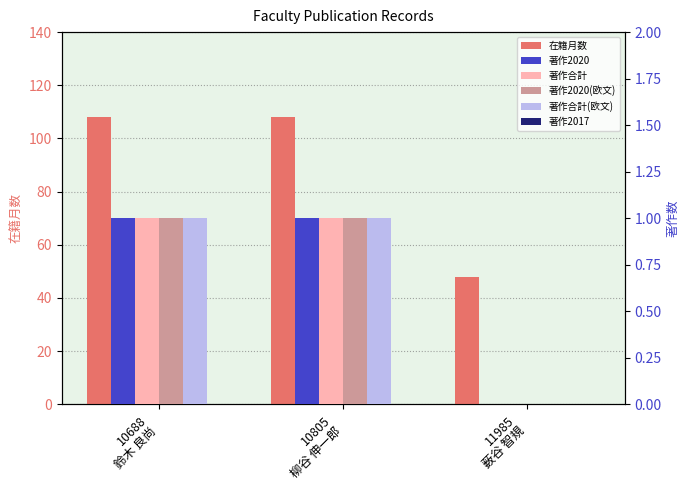

How many positive values does the 著作合計 series have?

2